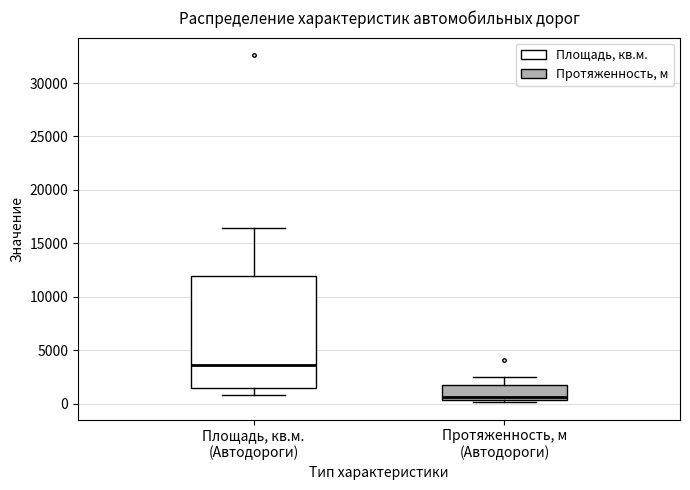

Reading left to right, transcribe this box plot: for each box, give where its median line is, the range the box spans, and where its two whiskers end, as read against the y-axis. The values are not printed on the chart, so give them approximately, as read against the axis.

Площадь, кв.м. (Автодороги): median 3500, box 1500 to 12000, whiskers 1000 to 16500
Протяженность, м (Автодороги): median 500 (just above the box's lower edge), box 500 to 2000, whiskers 0 to 2500